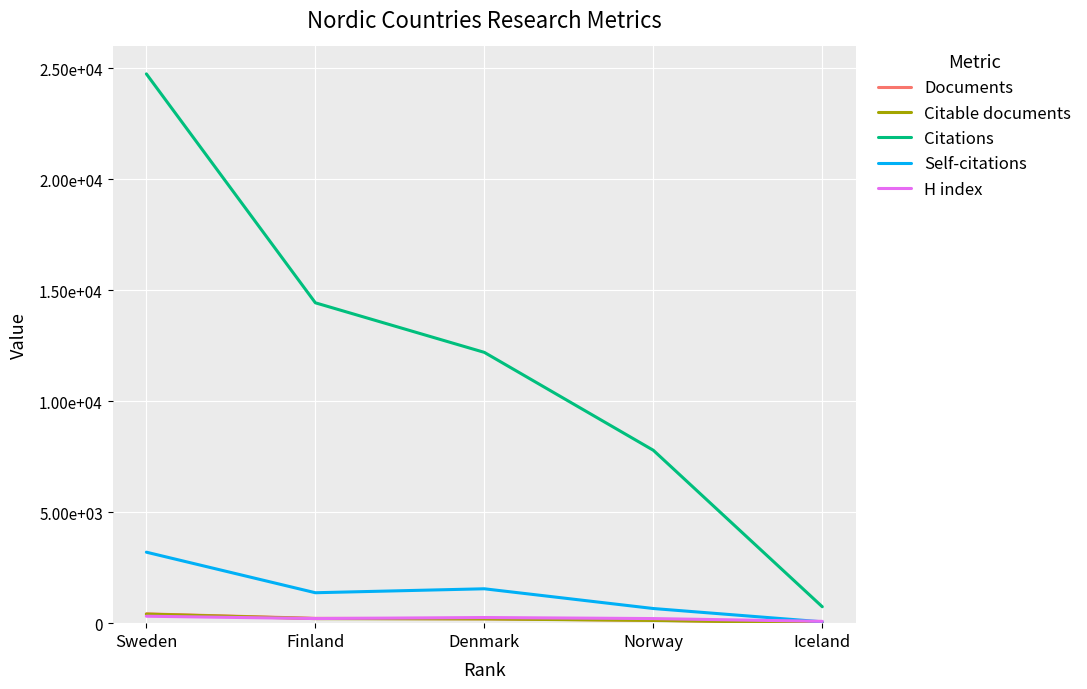

Does the chart have visible grid lines?

Yes